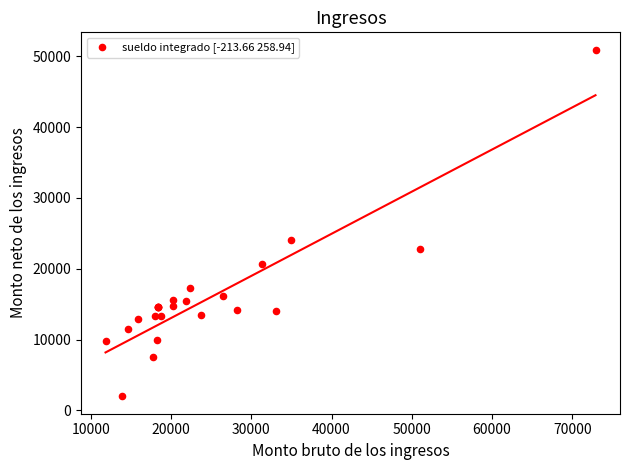

What Y value in the scatter plot is closest to 26454?

24025.2